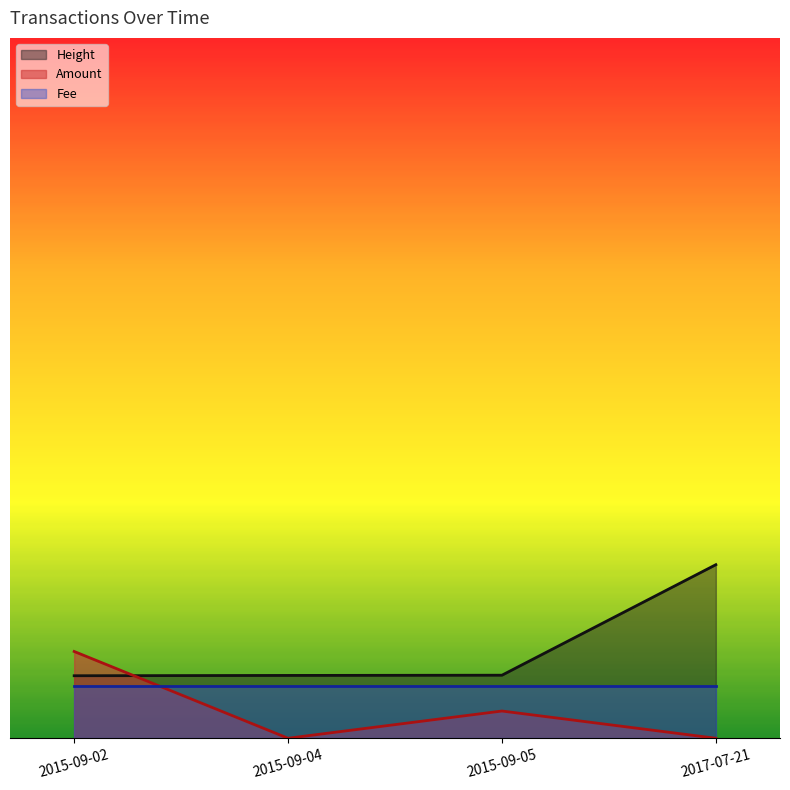

What position from the left is 2017-07-21?

4